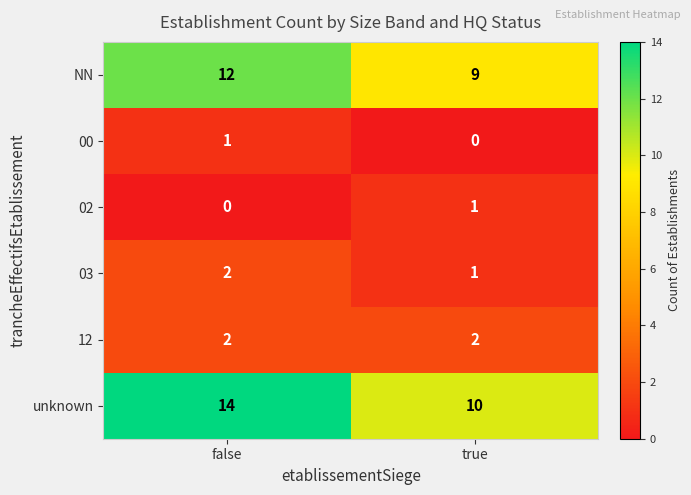

True or false: 03 has a value of 2 at true.

False